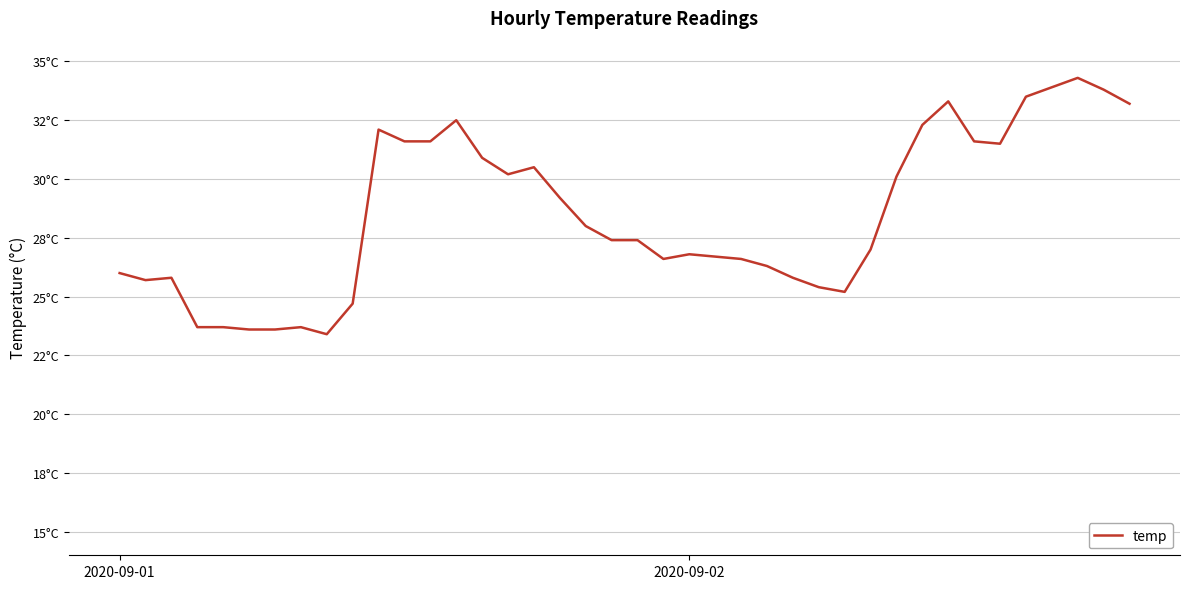

What is the difference between the second highest and second lowest values?

10.3